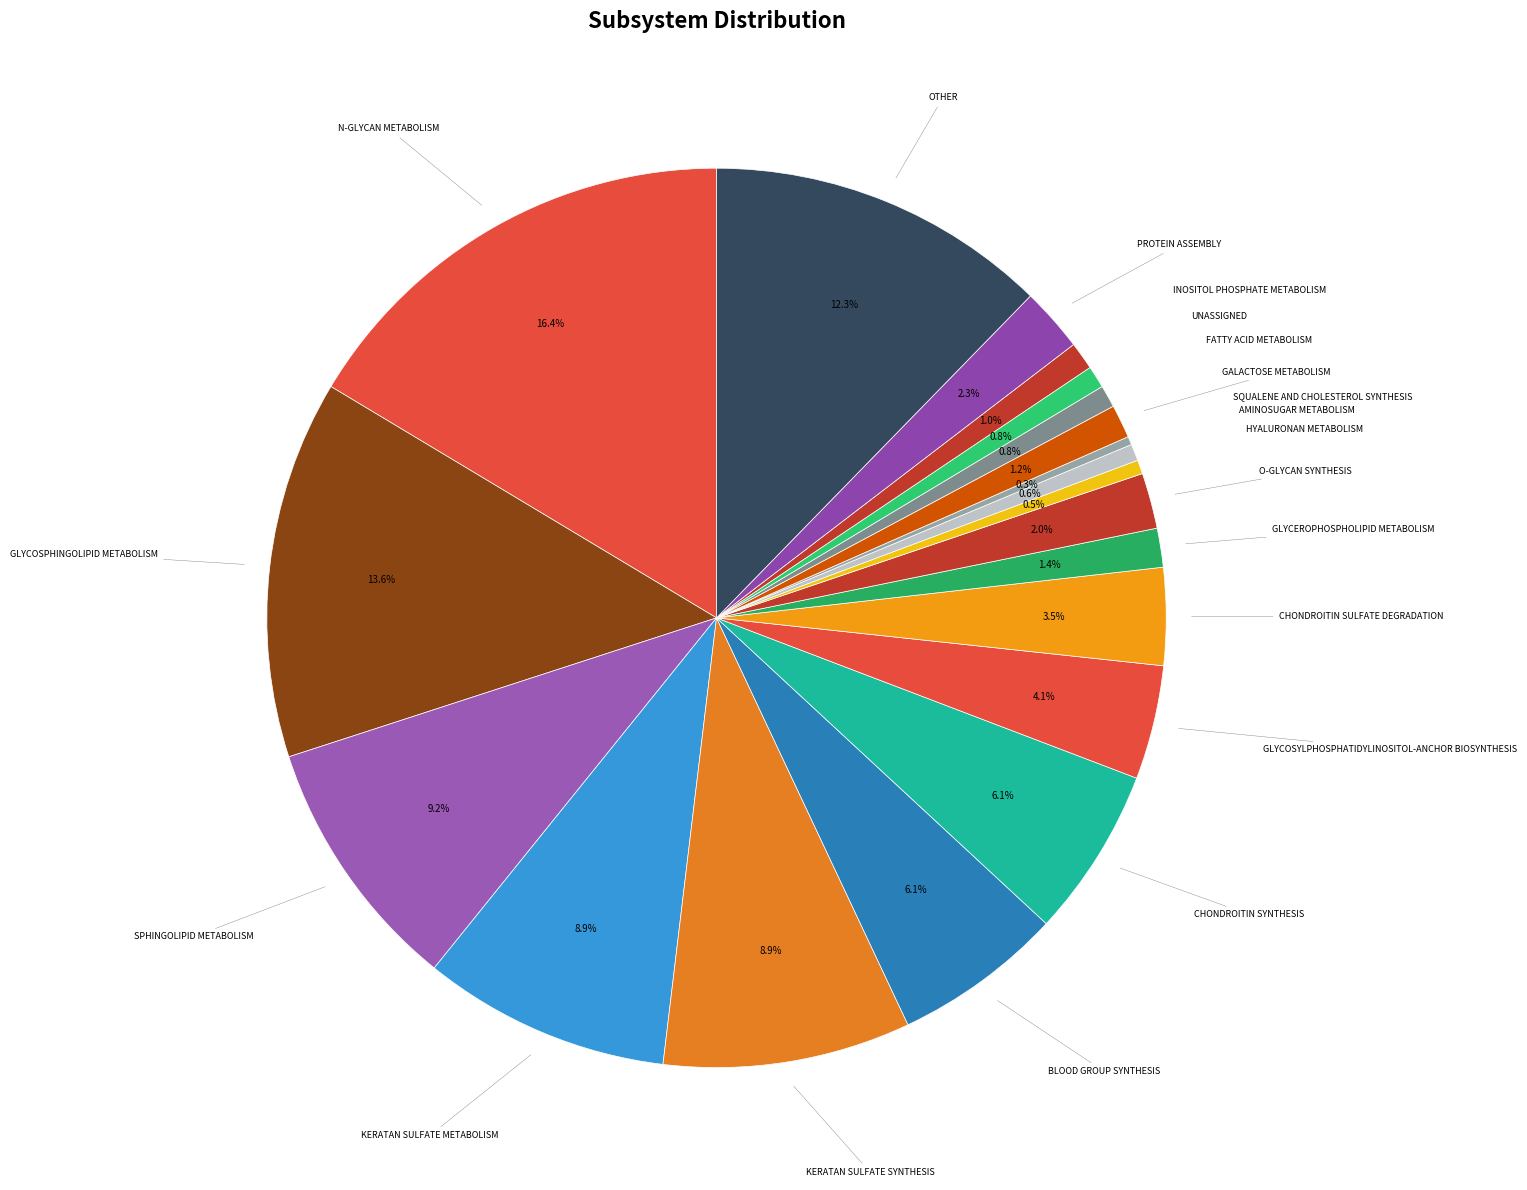

Is there a majority slice in this chart?

No